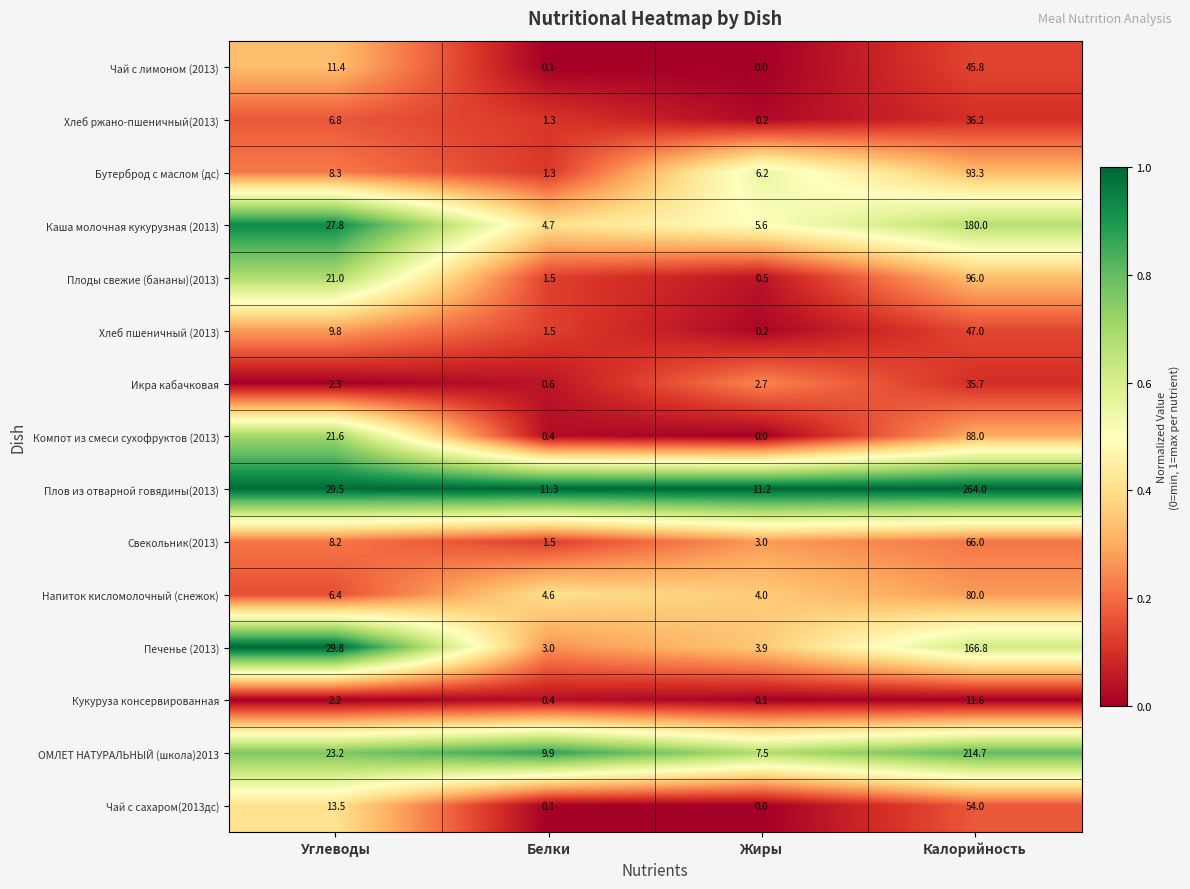

What is the total value across all series at Углеводы?

221.8